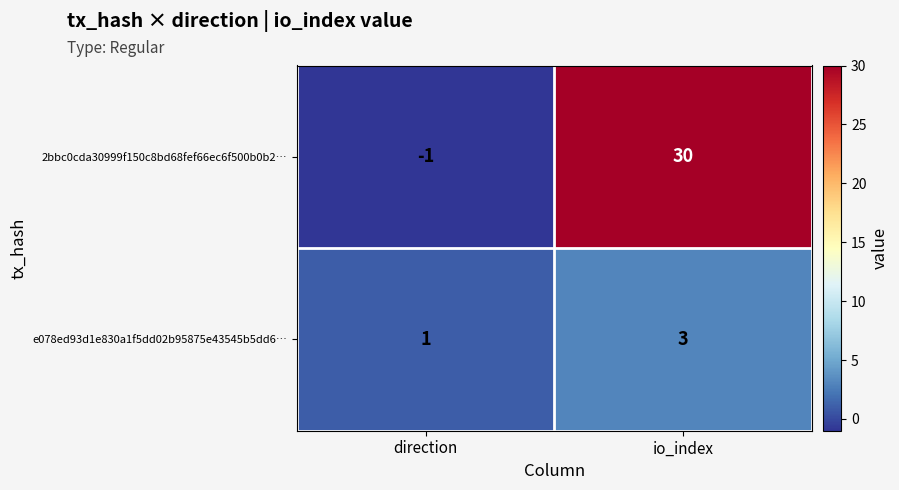

Rank the series at io_index from highest to lowest value.

2bbc0cda30999f150c8bd68fef66ec6f500b0b2…, e078ed93d1e830a1f5dd02b95875e43545b5dd6…